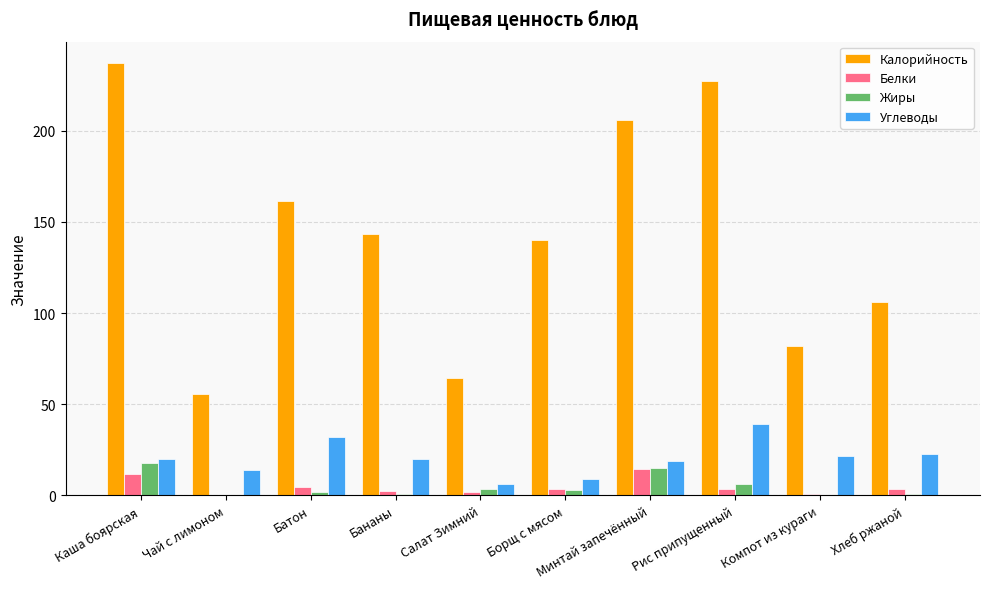

What value does the Жиры series have at Хлеб ржаной?

0.6